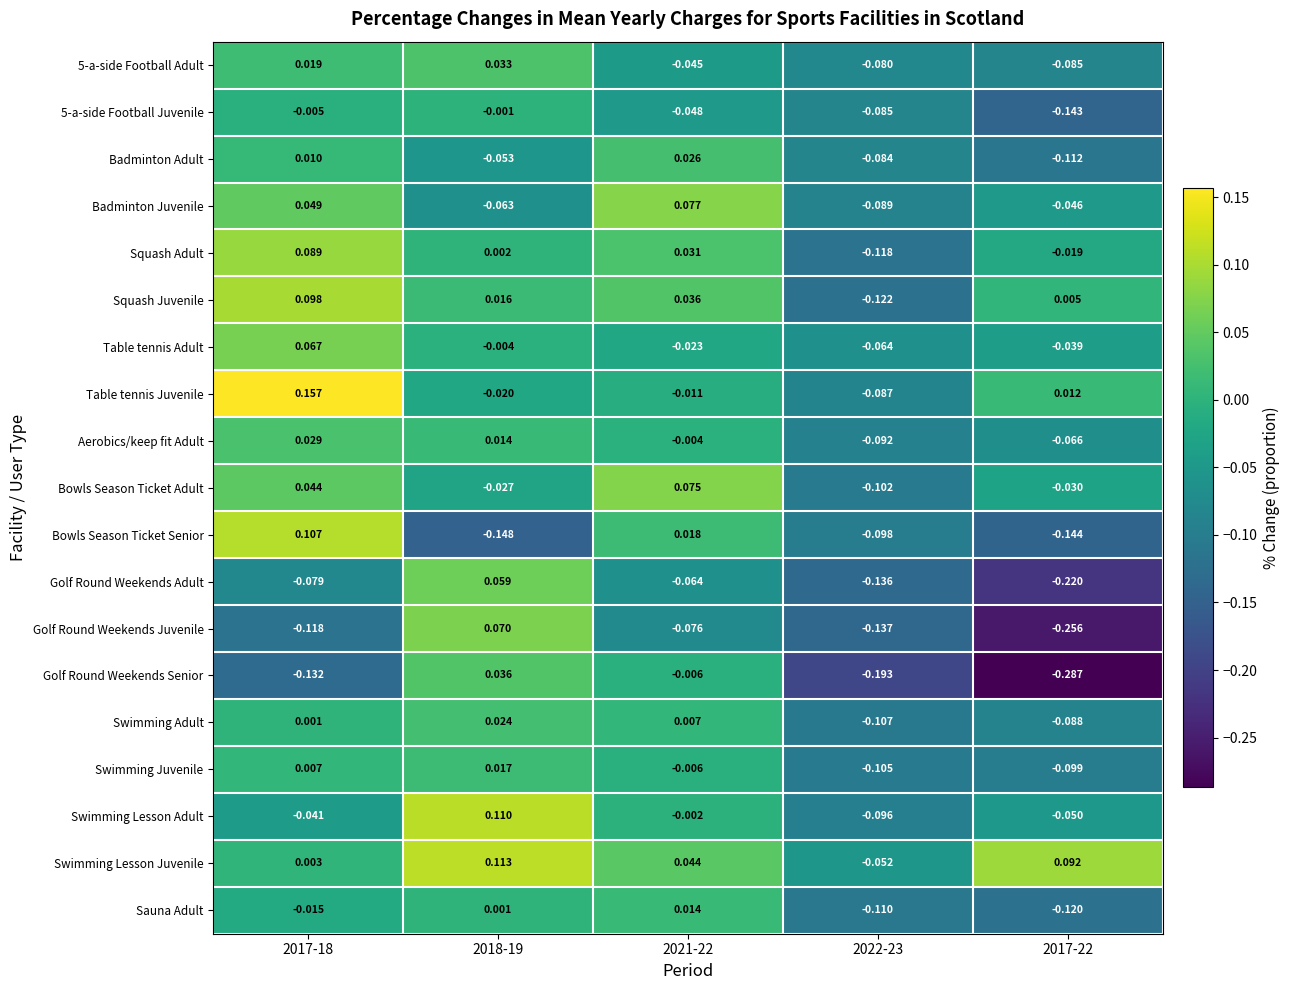

Which series changed the most between 2018-19 and 2022-23?

Golf Round Weekends Senior